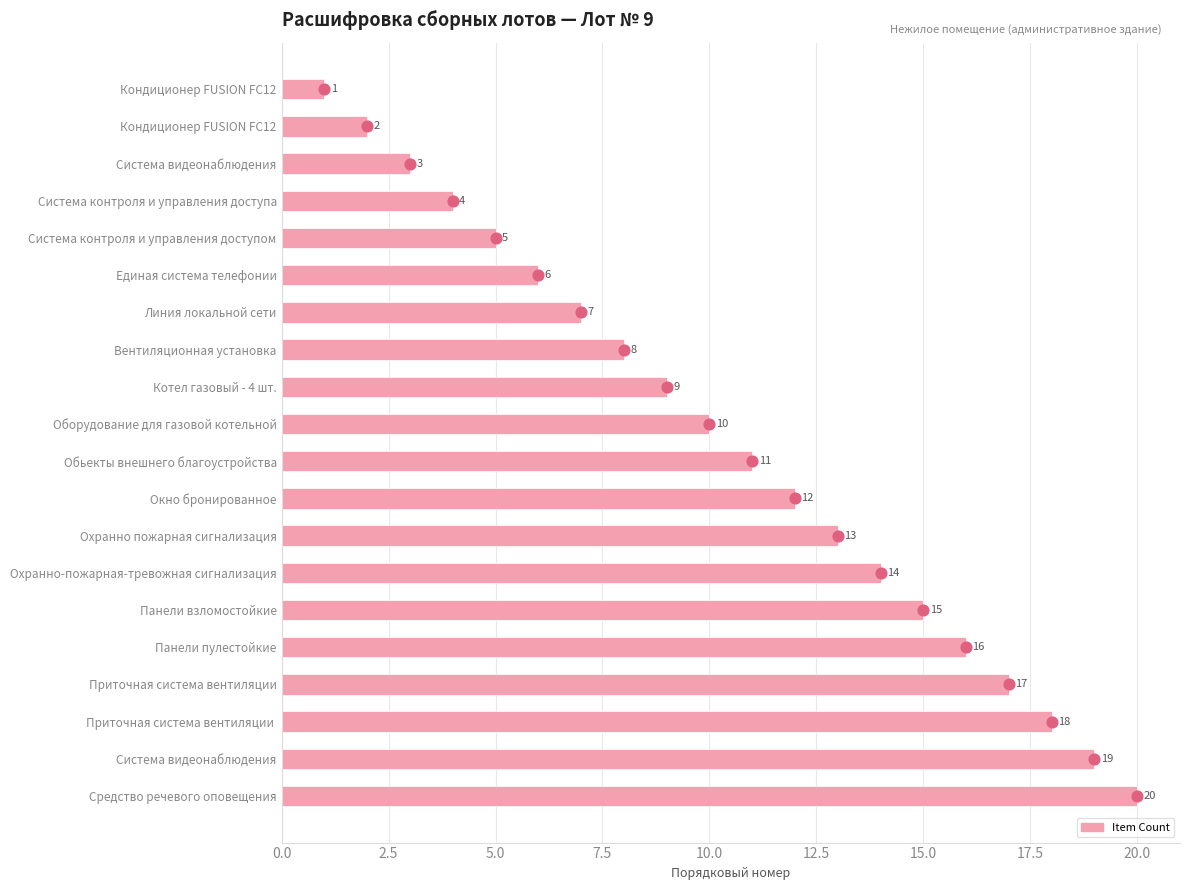

What is the change in value from Кондиционер FUSION FC12 to Окно бронированное?

+10